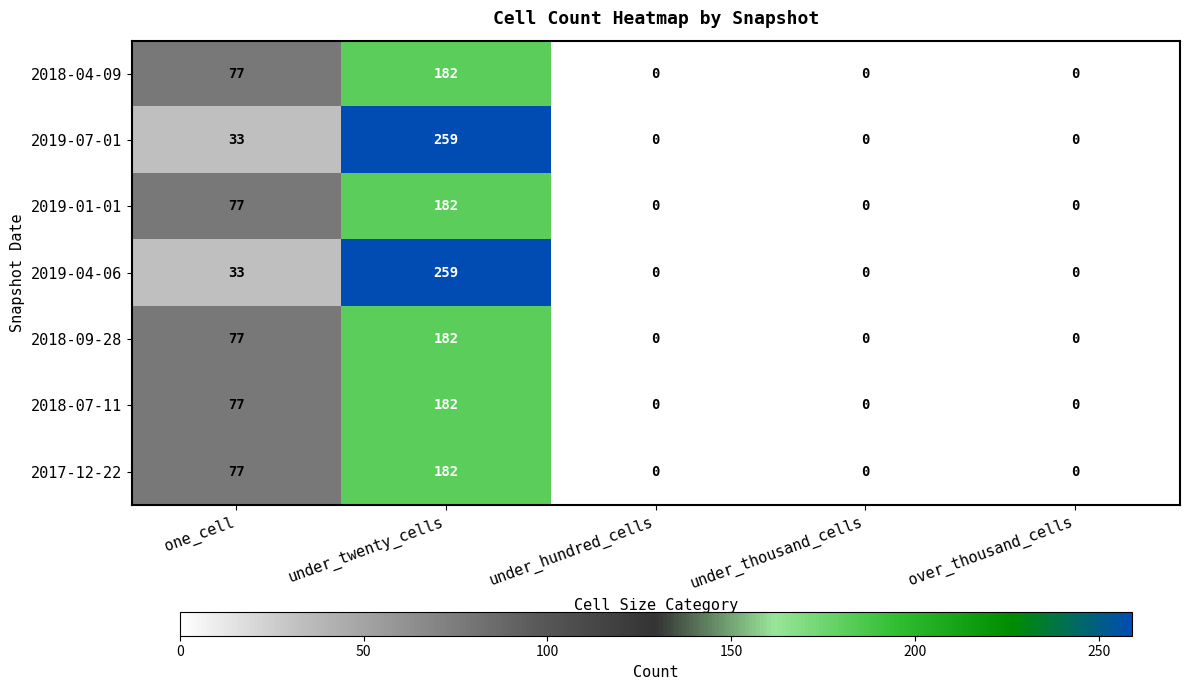

Count the 2018-07-11 values in the range 0 to 77.

4